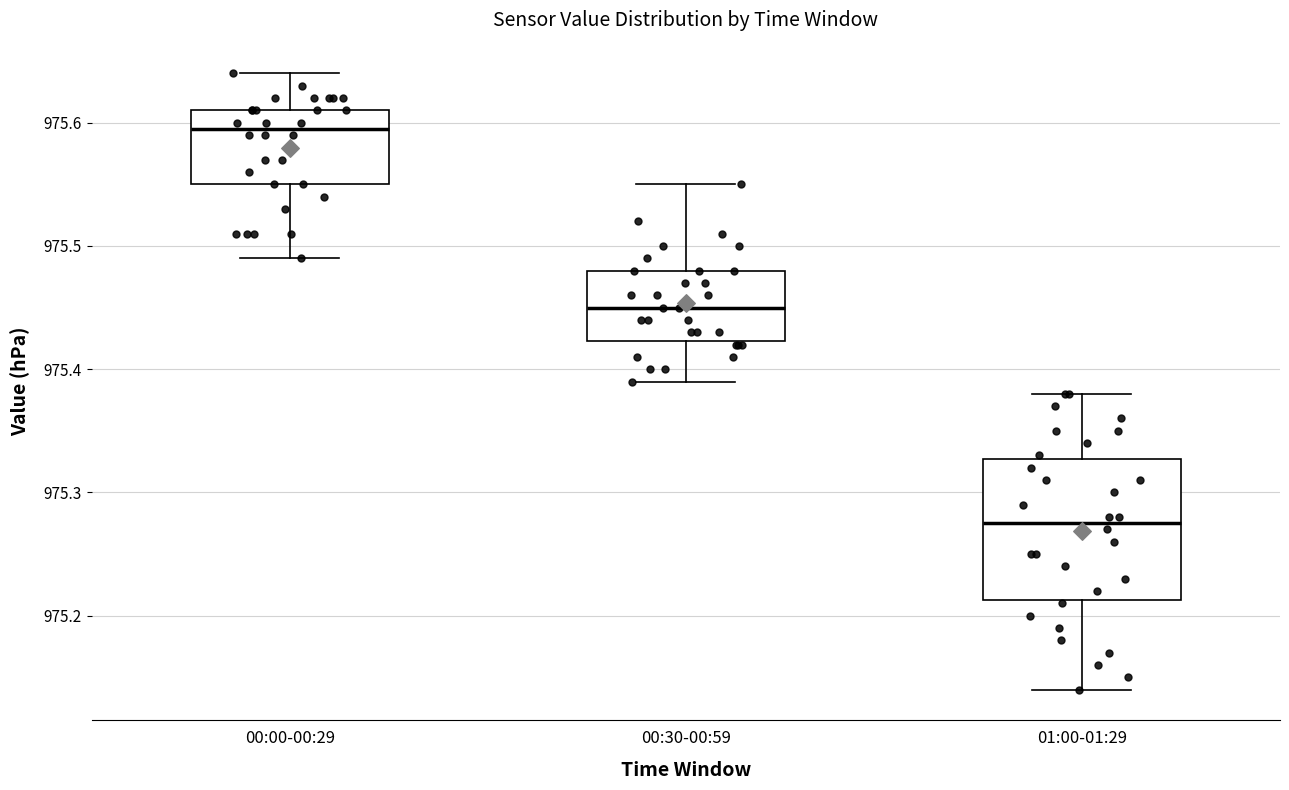

Reading left to right, read every box against the y-axis: the position of its median line, the range the box covers, and the ends of its whiskers. The values are not printed on the chart, so give them approximately, as read against the axis.

00:00-00:29: median 975.60, box 975.55 to 975.61, whiskers 975.49 to 975.64
00:30-00:59: median 975.45, box 975.42 to 975.48, whiskers 975.39 to 975.55
01:00-01:29: median 975.28, box 975.21 to 975.33, whiskers 975.14 to 975.38